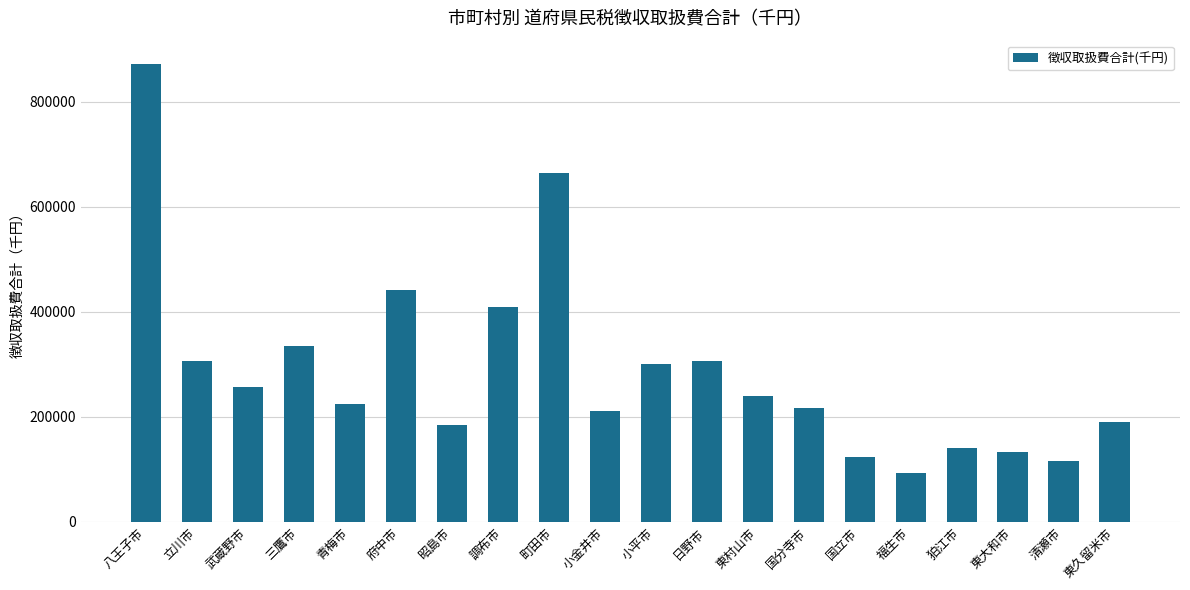

Which label corresponds to the largest value in the chart?

八王子市